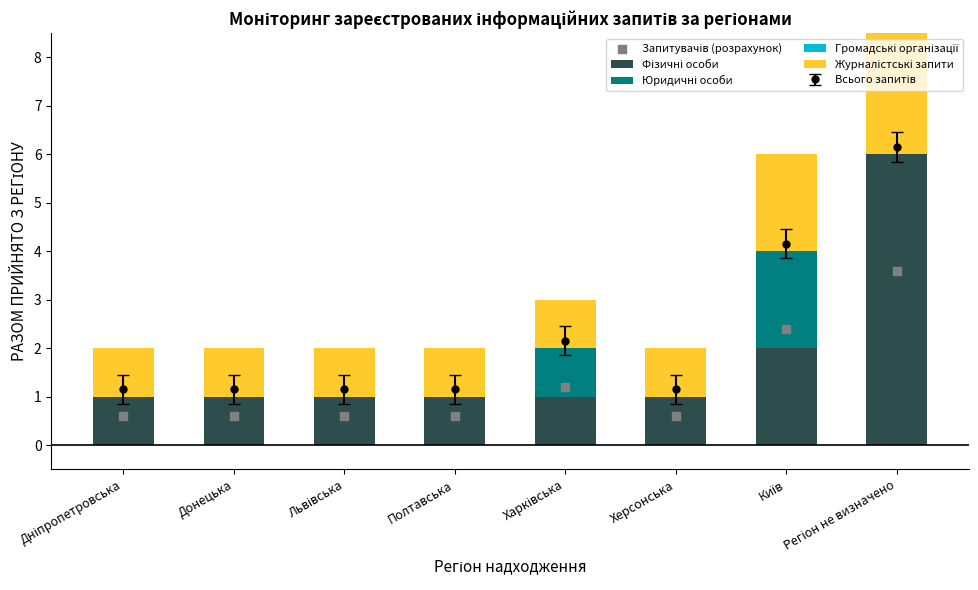

Which series contains the lowest Y value?

Юридичні особи